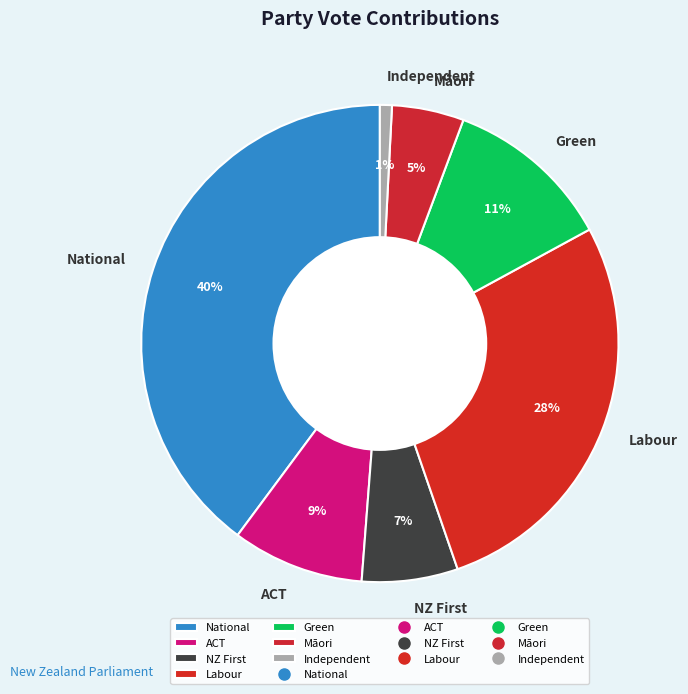

To the nearest percent, what is the difference between the largest and smallest slice percentages?

39%